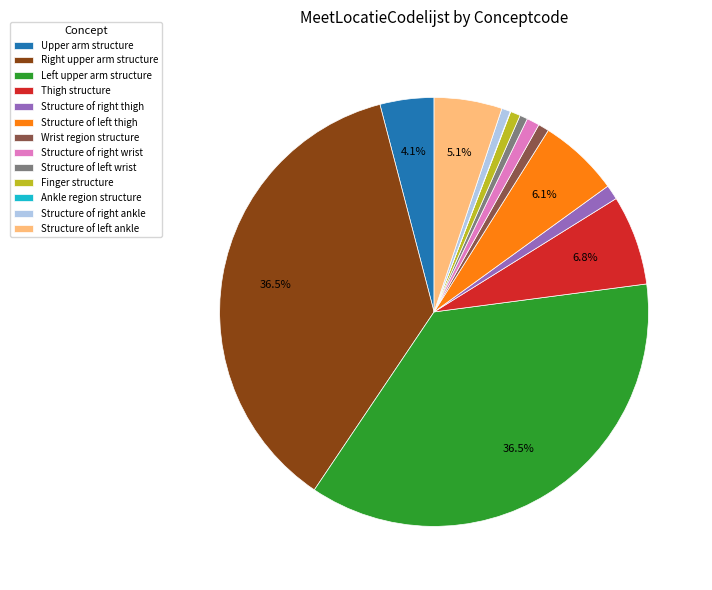

Is Upper arm structure the majority of the pie?

No